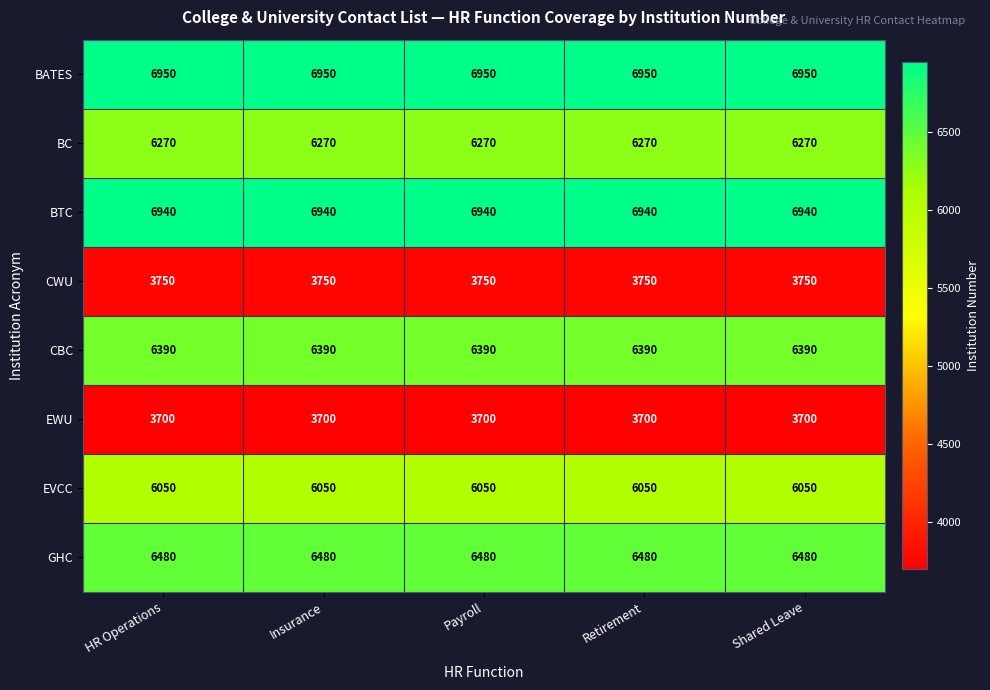

Which series has the largest total across all categories?

BATES